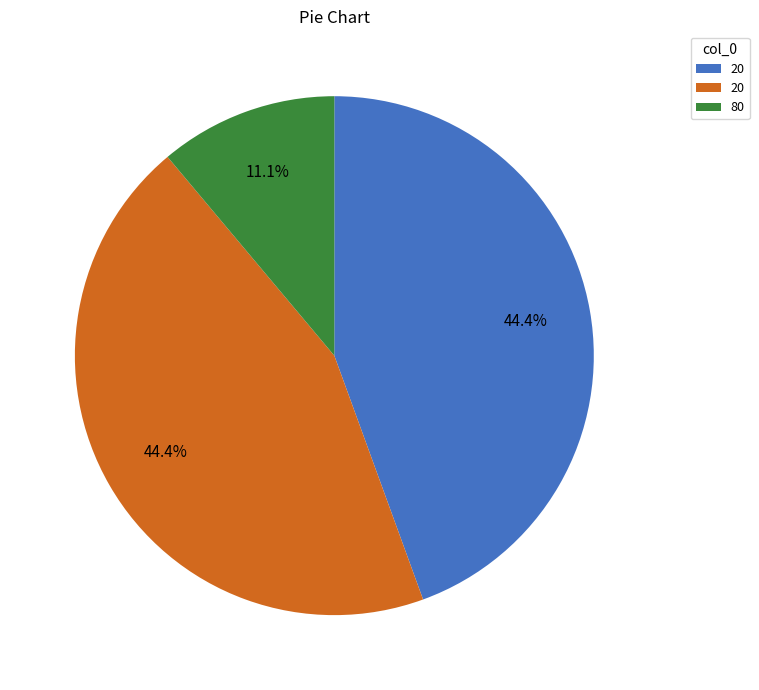

Does any single category account for the majority?

No